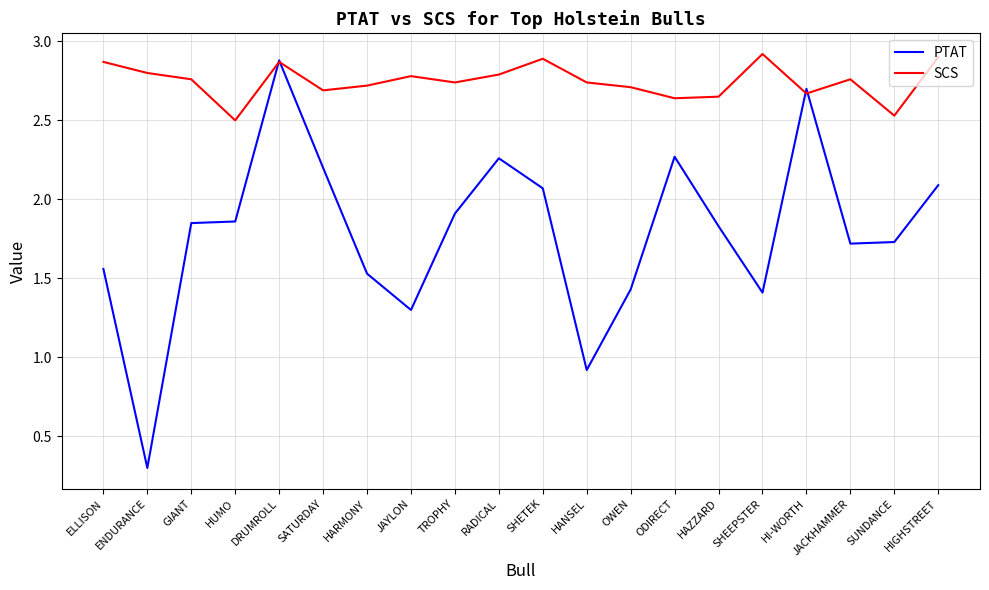

What is the sum of all SCS values?

54.9